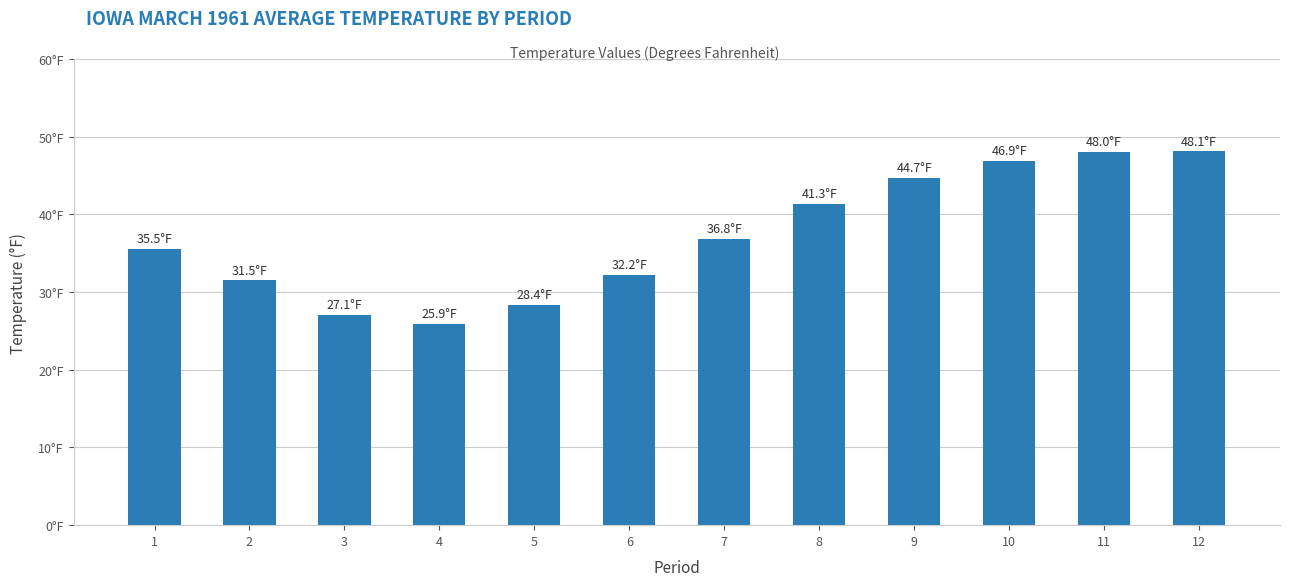

How many data points are less than 36?

6